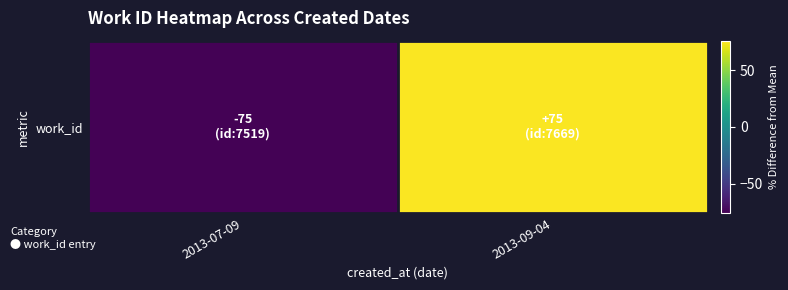

Rank the categories by value from lowest to highest.

2013-07-09, 2013-09-04